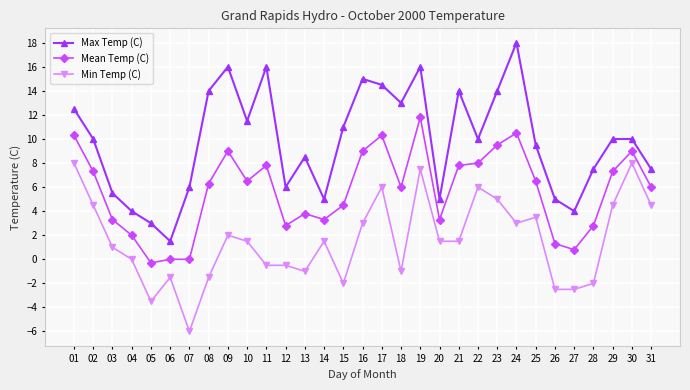

What is the total value across all series at 11?

23.3